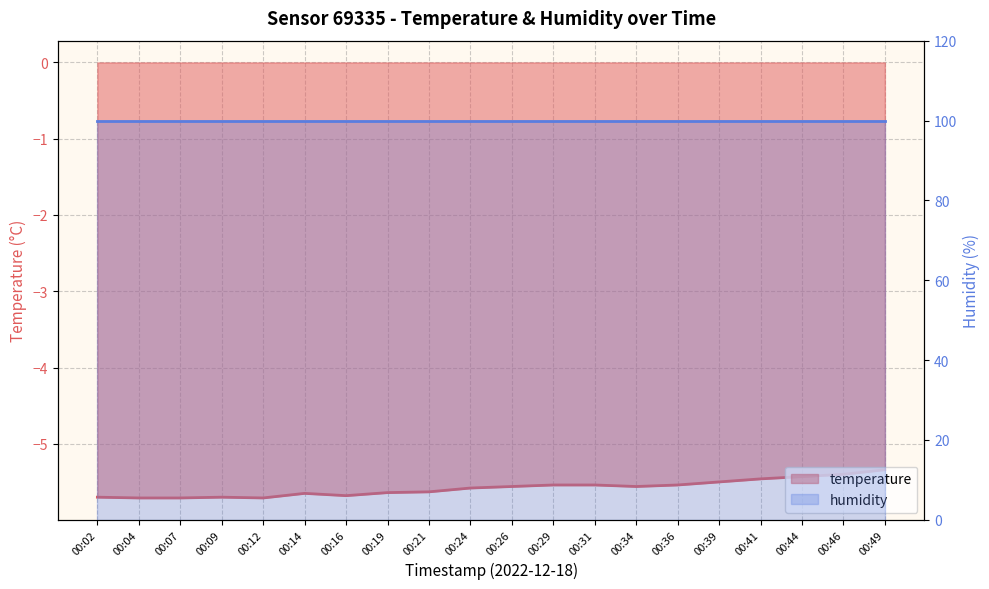

Reading left to right, extract all data points from this chart.

-5.7	-5.7	-5.7	-5.7	-5.7	-5.7	-5.7	-5.6	-5.6	-5.6	-5.6	-5.5	-5.5	-5.6	-5.5	-5.5	-5.5	-5.4	-5.4	-5.3